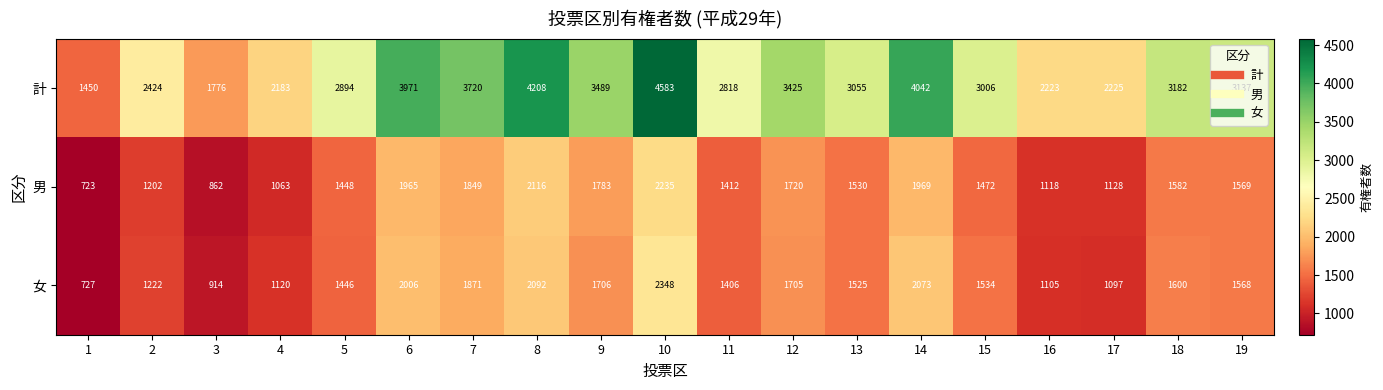

Where is 計 nearest to the value 3016?

15